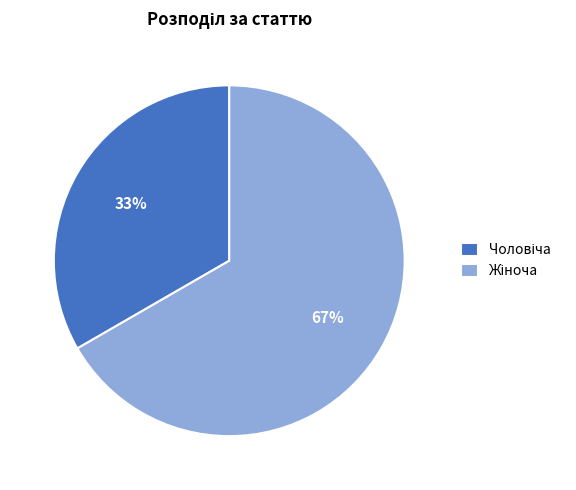

To the nearest percent, what is the average slice percentage?

50%